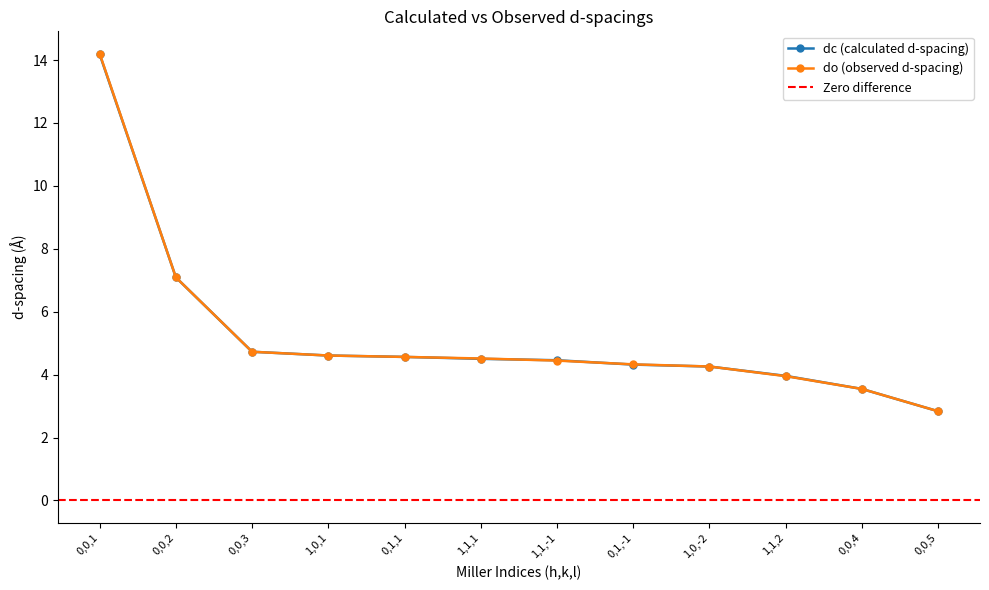

What is the difference between the dc (calculated d-spacing) values at 0,0,5 and 0,0,1?

11.3